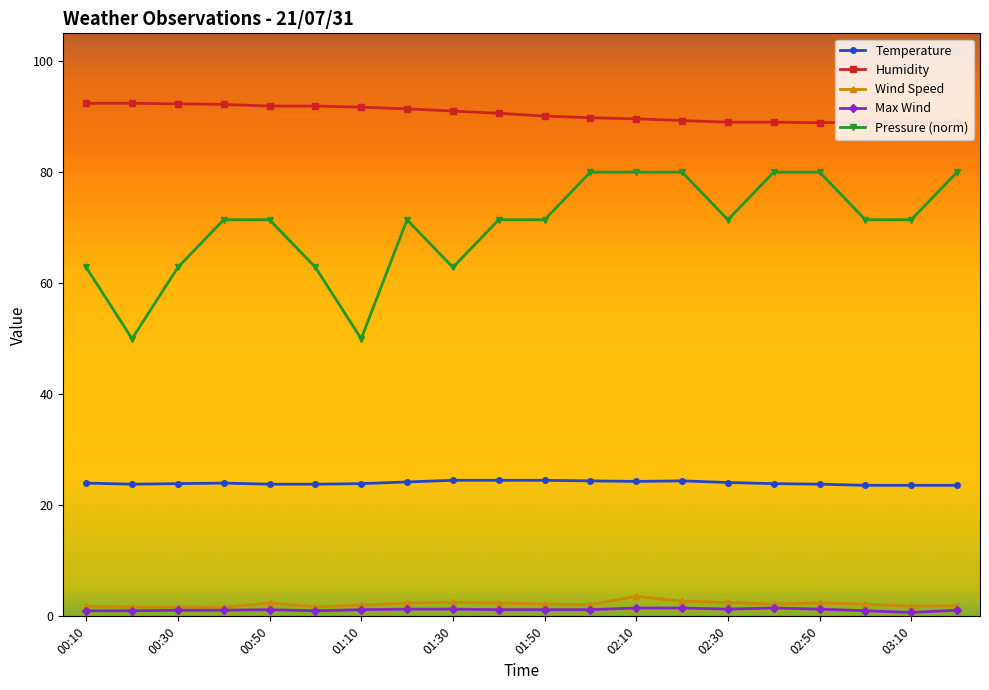

True or false: Pressure (norm) and Temperature intersect in this chart.

False